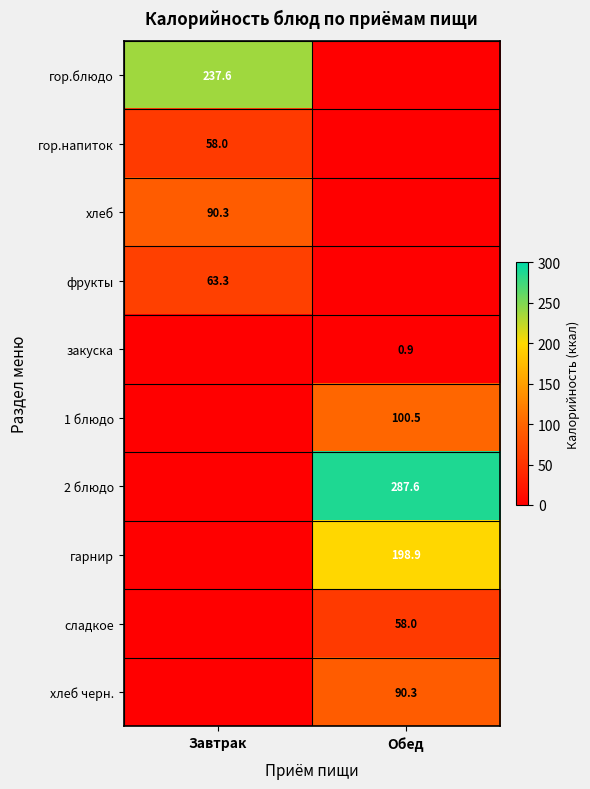

Is the value of гарнир at Обед greater than the value of закуска at Обед?

Yes